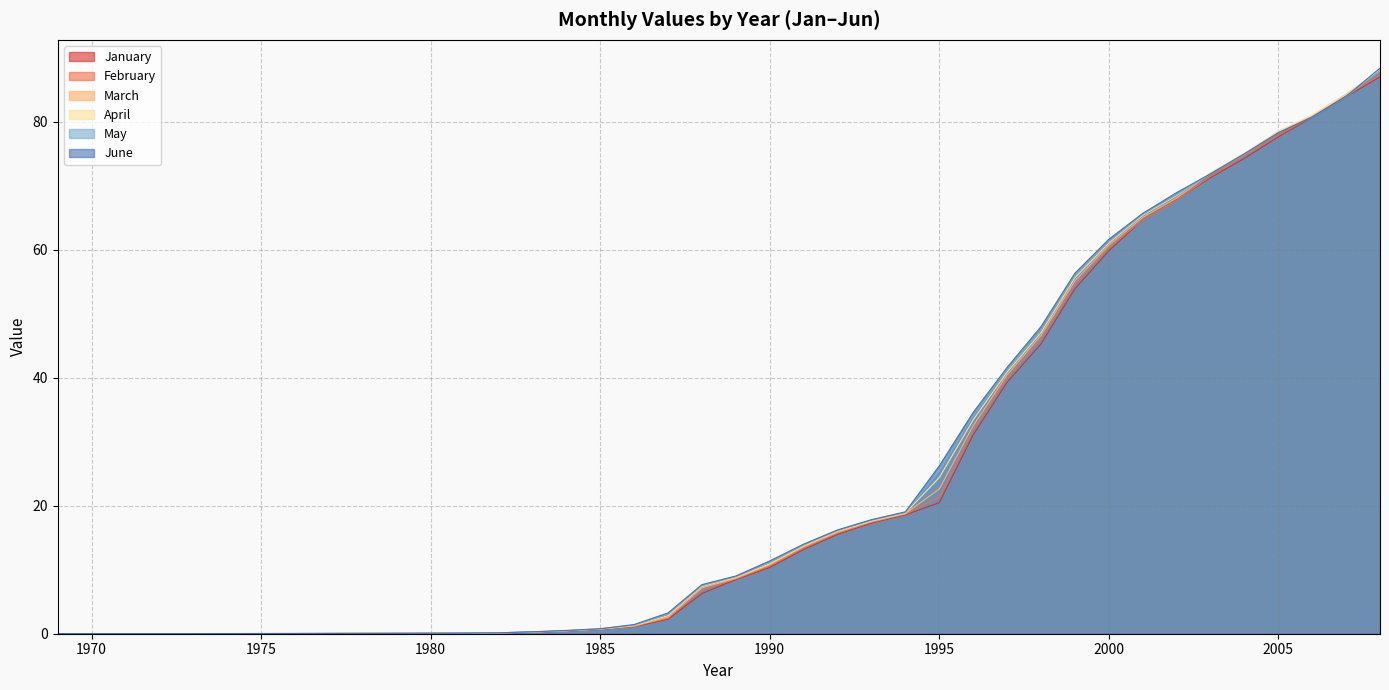

Reading left to right, transcribe all the data shown in this chart.

January: 0.0	0.0	0.0	0.0	0.0	0.0	0.0	0.0	0.0	0.0	0.1	0.1	0.1	0.1	0.2	0.4	0.7	1.1	2.3	6.3	8.5	10.4	13.2	15.5	17.3	18.6	20.5	31.1	39.3	45.3	53.9	59.8	64.7	67.8	71.2	74.2	77.6	80.7	83.9	87.0
February: 0.0	0.0	0.0	0.0	0.0	0.0	0.0	0.0	0.0	0.0	0.1	0.1	0.1	0.1	0.3	0.4	0.7	1.2	2.4	6.8	8.6	10.6	13.4	15.7	17.4	18.7	21.3	31.8	39.9	46.1	54.6	60.3	64.6	67.7	71.4	74.7	77.9	80.8	84.1	87.2
March: 0.0	0.0	0.0	0.0	0.0	0.0	0.0	0.0	0.0	0.0	0.1	0.1	0.1	0.1	0.3	0.5	0.7	1.2	2.6	7.2	8.7	10.8	13.6	15.9	17.5	18.8	22.6	32.5	40.4	46.6	55.1	60.7	65.0	68.1	71.9	74.9	78.2	80.9	84.3	87.9
April: 0.0	0.0	0.0	0.0	0.0	0.0	0.0	0.0	0.0	0.0	0.1	0.1	0.1	0.1	0.3	0.5	0.7	1.3	2.8	7.4	8.8	10.9	13.7	16.0	17.6	18.9	24.4	33.4	40.9	47.0	55.6	61.0	65.4	68.4	72.0	75.1	78.5	81.0	84.2	88.1
May: 0.0	0.0	0.0	0.0	0.0	0.0	0.0	0.0	0.0	0.0	0.1	0.1	0.1	0.1	0.3	0.5	0.8	1.3	3.0	7.5	8.9	11.1	13.9	16.1	17.7	18.9	25.4	34.0	41.2	47.4	55.9	61.2	65.5	68.6	71.8	74.9	78.3	80.7	83.8	88.0
June: 0.0	0.0	0.0	0.0	0.0	0.0	0.0	0.0	0.0	0.1	0.1	0.1	0.1	0.1	0.3	0.5	0.8	1.4	3.3	7.7	9.0	11.4	14.0	16.2	17.8	19.0	26.2	34.6	41.6	48.0	56.3	61.6	65.7	68.9	71.8	75.0	78.2	80.7	83.9	88.3